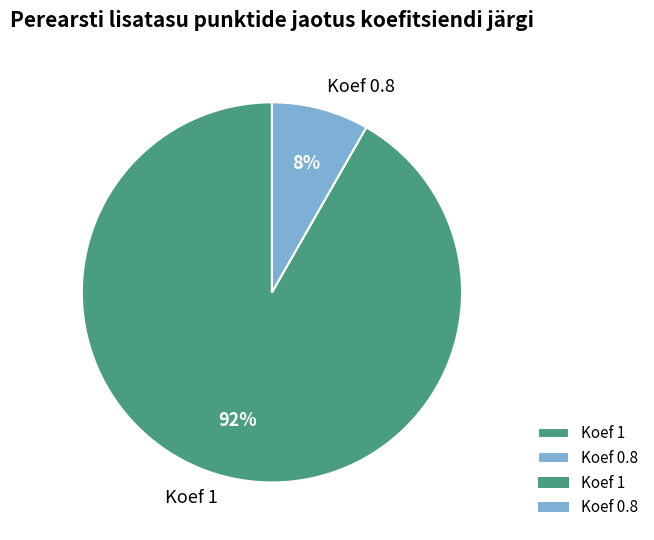

To the nearest percent, what is the combined percentage of Koef 1 and Koef 0.8?

100%